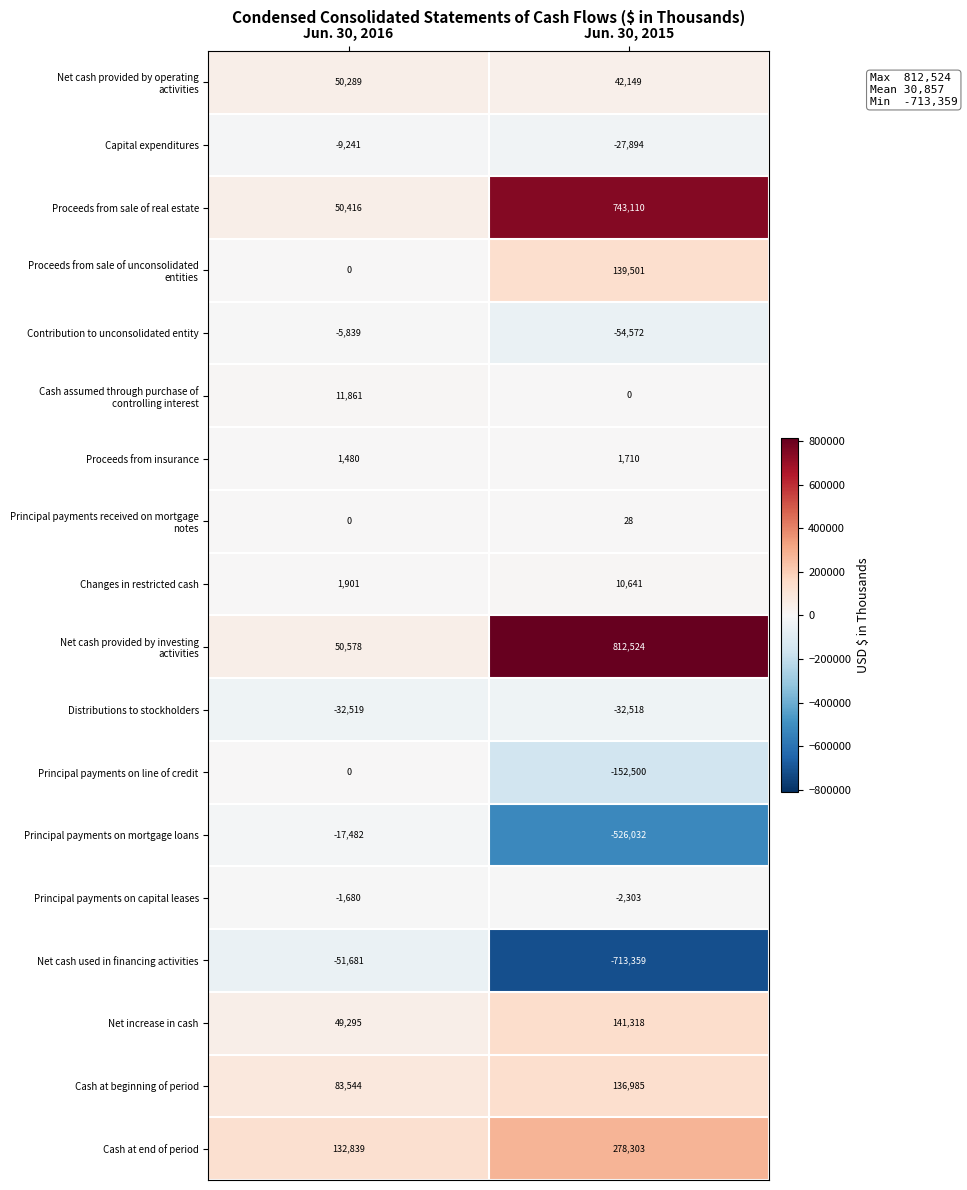

At how many categories does at least one series exceed 551262?

1